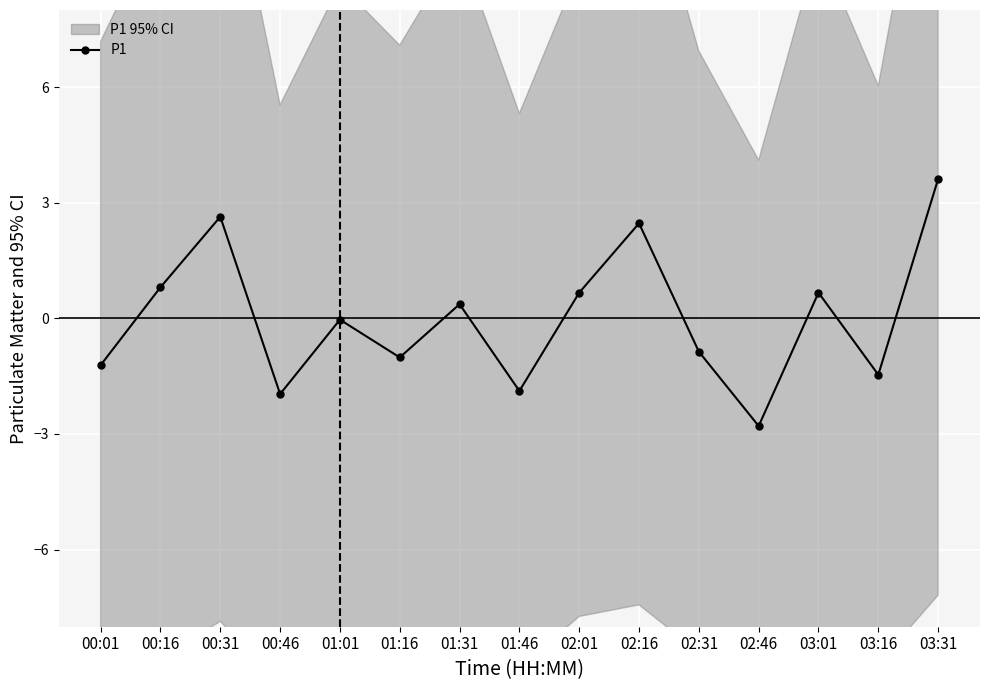

What is the difference between the maximum and second lowest values?

5.6